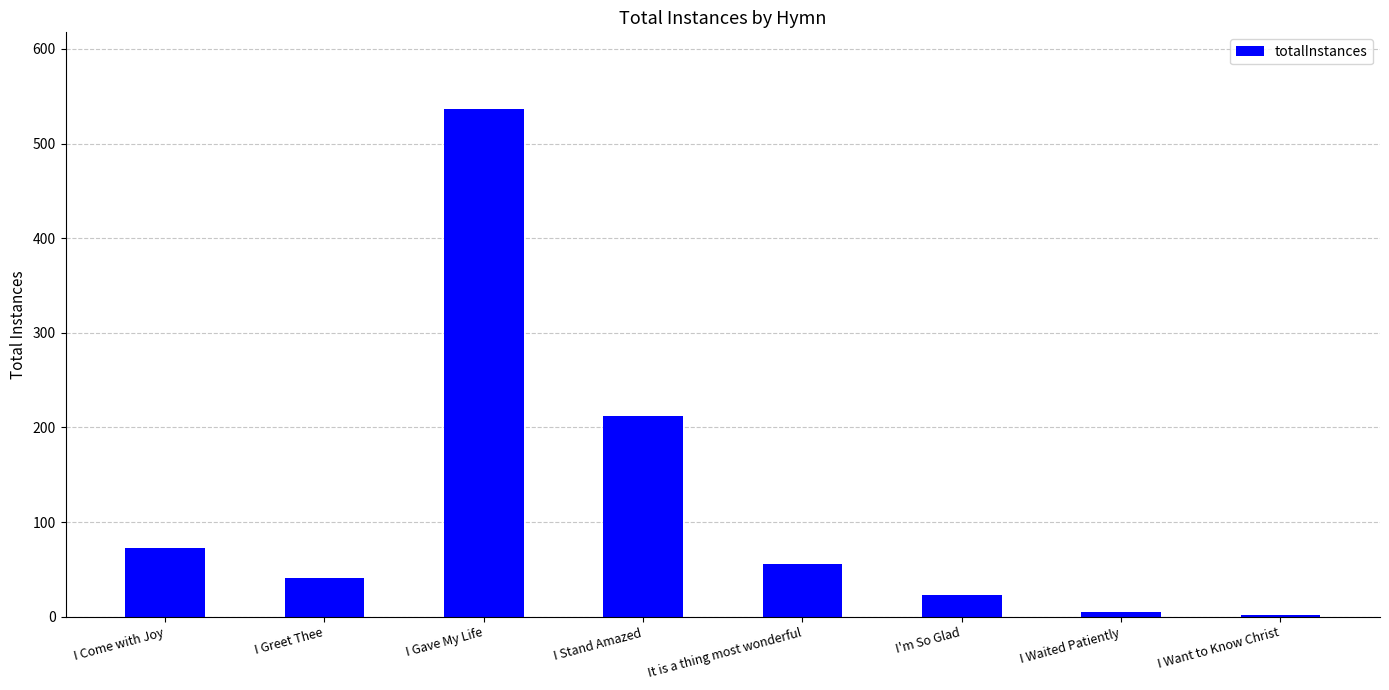

What is the difference between the maximum and minimum values?

535